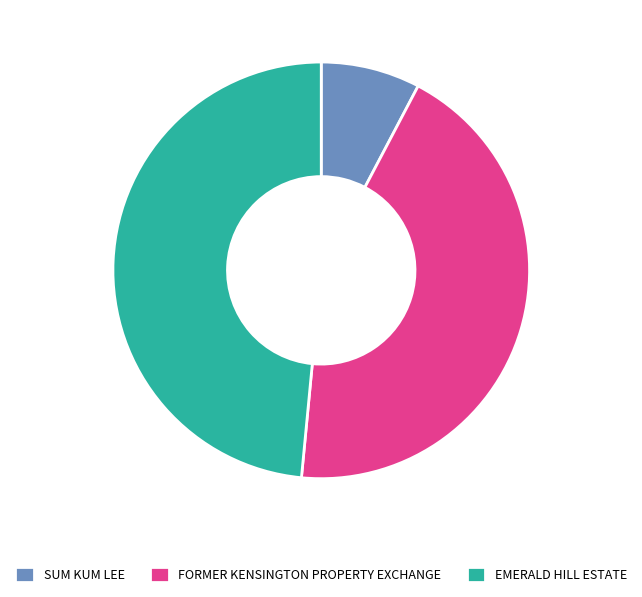

Which slice is the smallest?

SUM KUM LEE